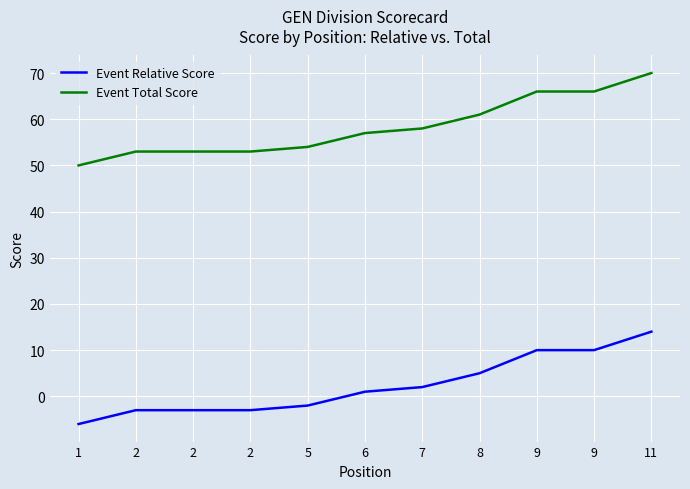

True or false: Event Total Score and Event Relative Score cross at least once.

False